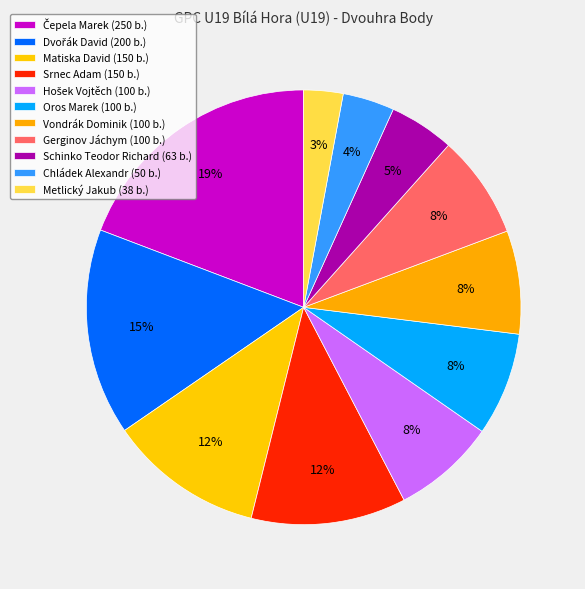

Rank the categories by value from highest to lowest.

Čepela Marek, Dvořák David, Matiska David, Srnec Adam, Hošek Vojtěch, Oros Marek, Vondrák Dominik, Gerginov Jáchym, Schinko Teodor Richard, Chládek Alexandr, Metlický Jakub